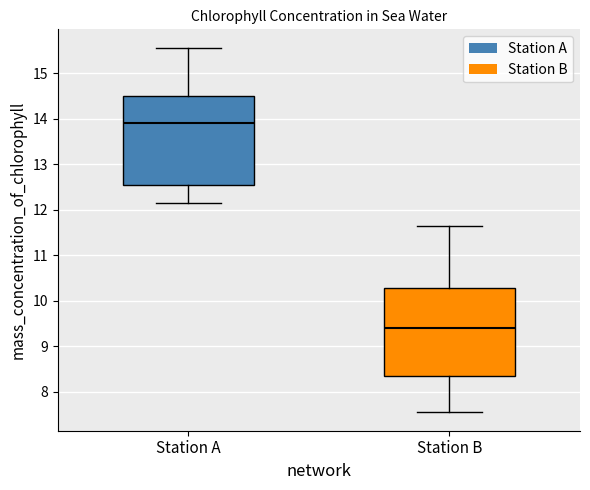

Where does the upper whisker of the box for Station B end on the y-axis? The values are not printed on the chart, so give them approximately, as read against the axis.

11.7